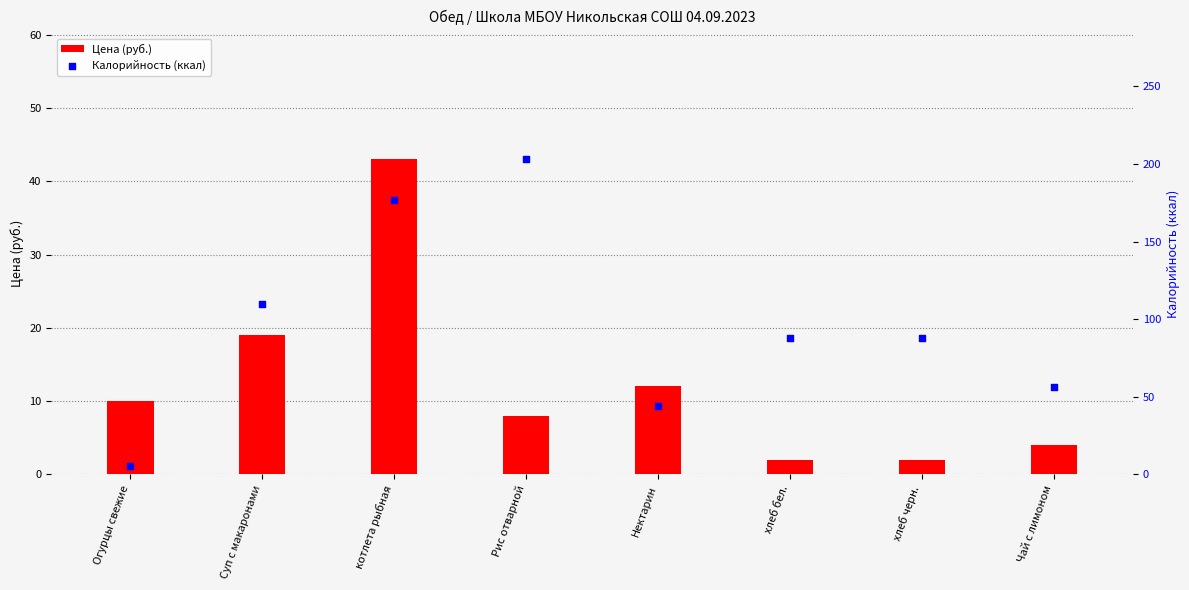

Which series reaches the minimum Y coordinate?

Цена (руб.)